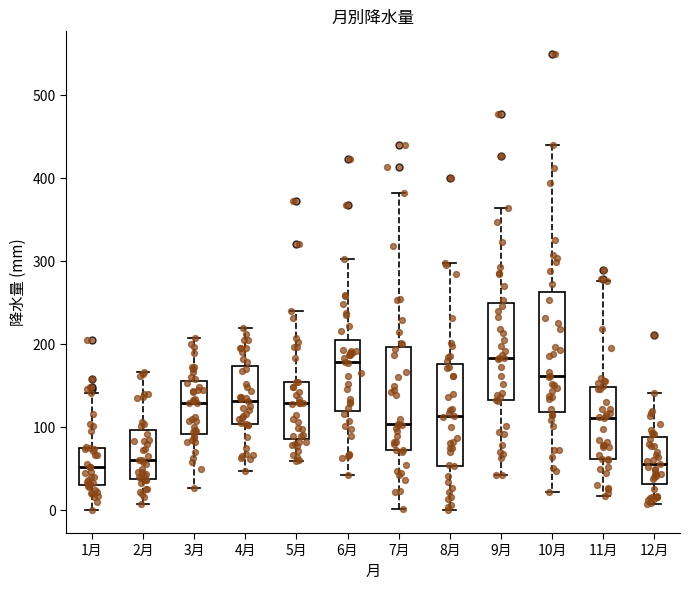

Where does the median line of the box for 6月 sit on the y-axis? The values are not printed on the chart, so give them approximately, as read against the axis.

180